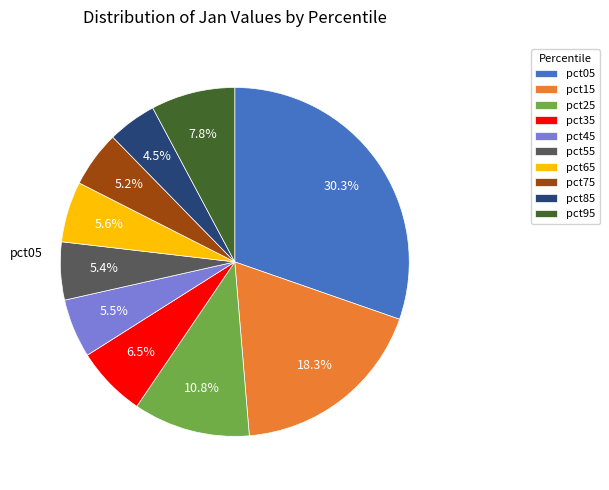

How many segments does this pie chart have?

10